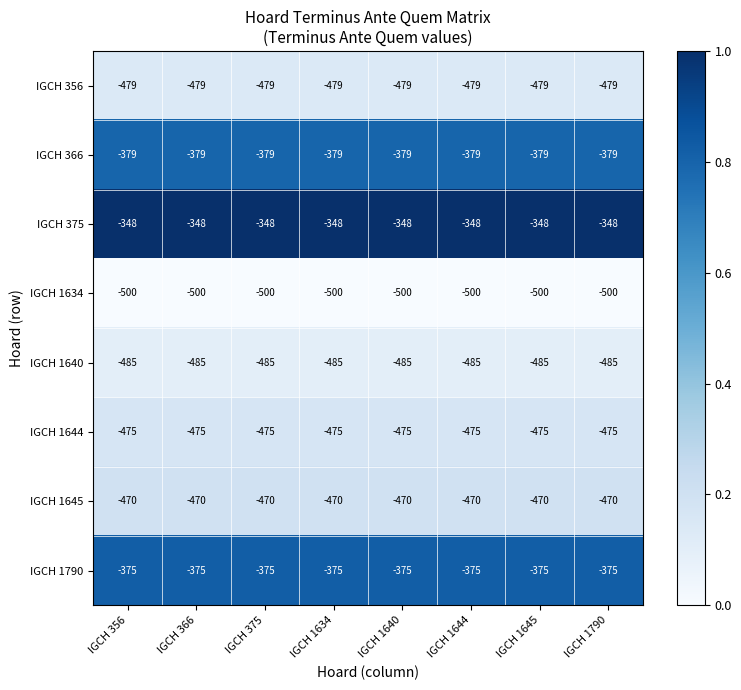

List the series in order of their peak value, highest first.

IGCH 375, IGCH 1790, IGCH 366, IGCH 1645, IGCH 1644, IGCH 356, IGCH 1640, IGCH 1634